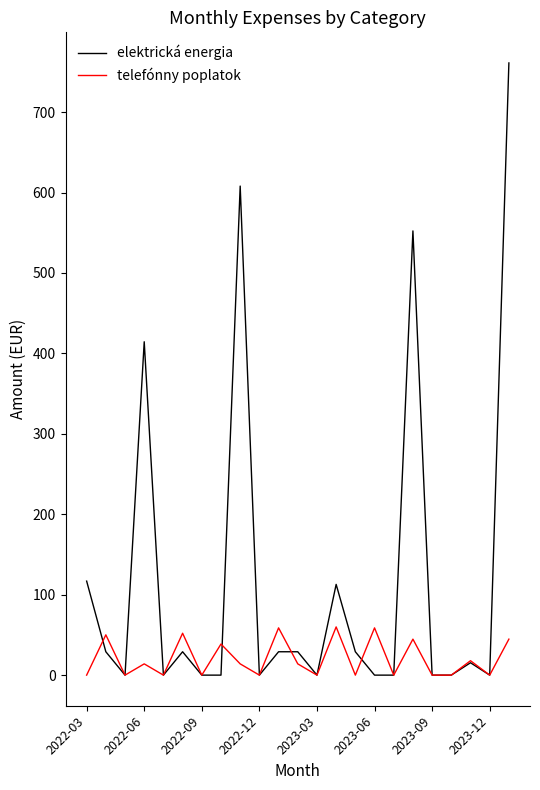

List the series in order of their peak value, lowest first.

telefónny poplatok, elektrická energia